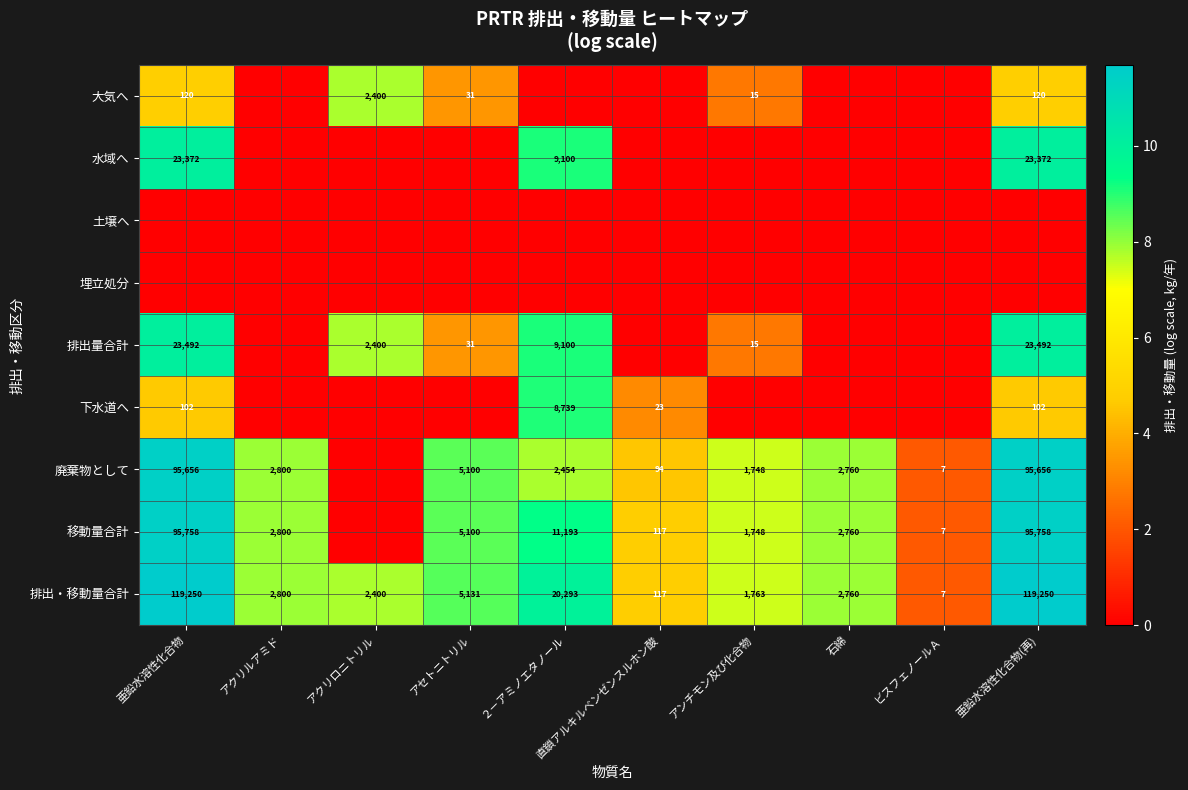

The 廃棄物として series shows 160170 at 亜鉛水溶性化合物(再). True or false?

False